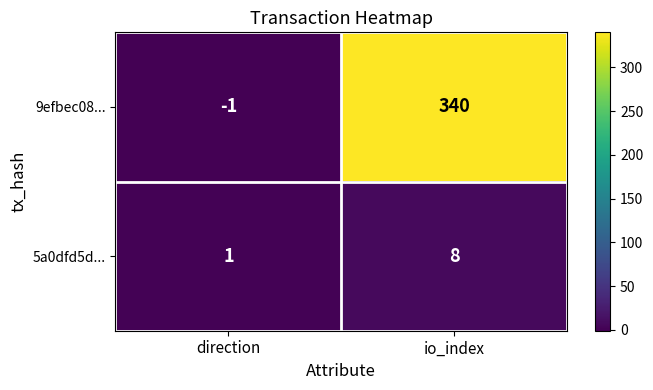

The value of 9efbec08... at io_index is 171. True or false?

False